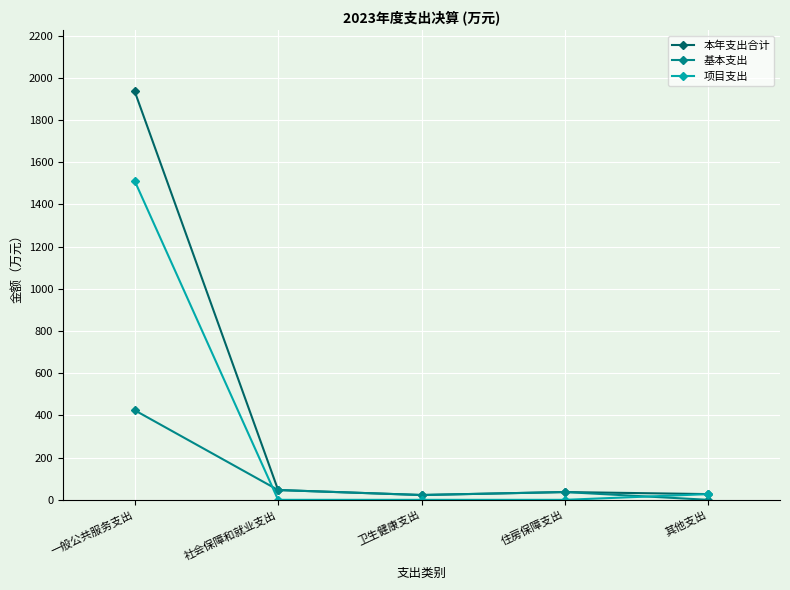

What is the lowest value of the 本年支出合计 series?

22.8